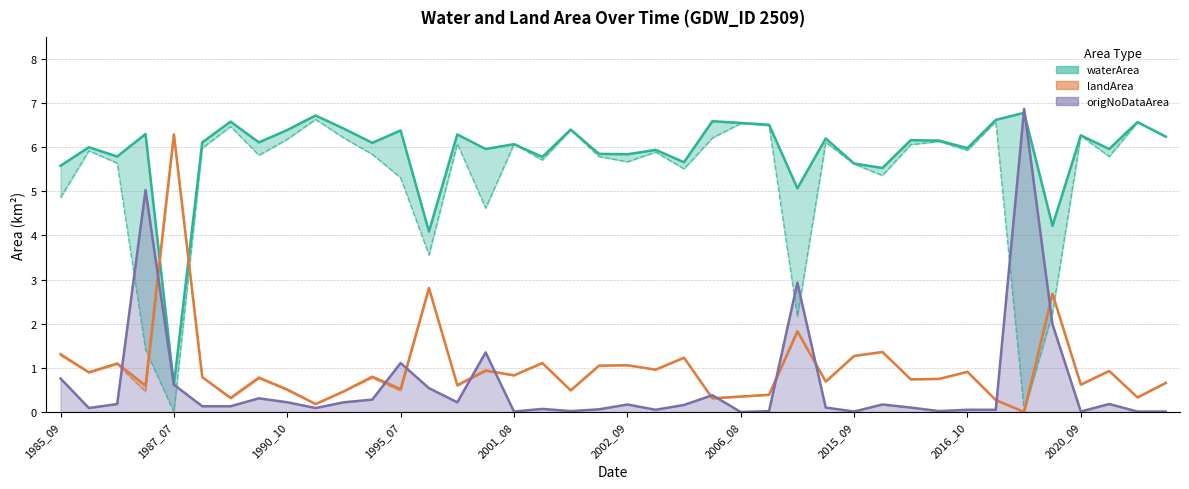

How many values in landArea are above zero?

39